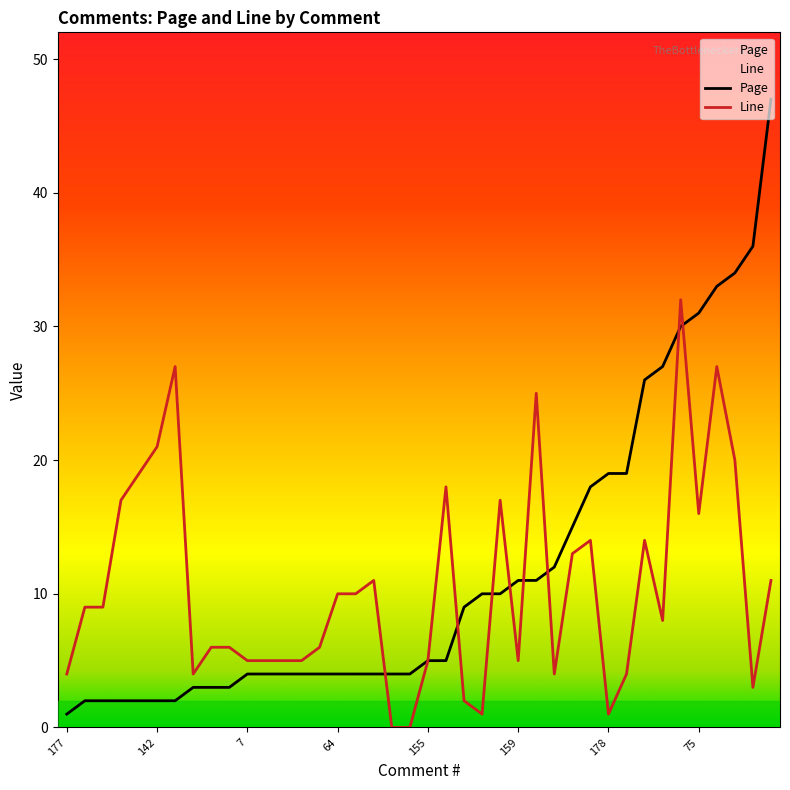

True or false: Page and Line intersect in this chart.

True